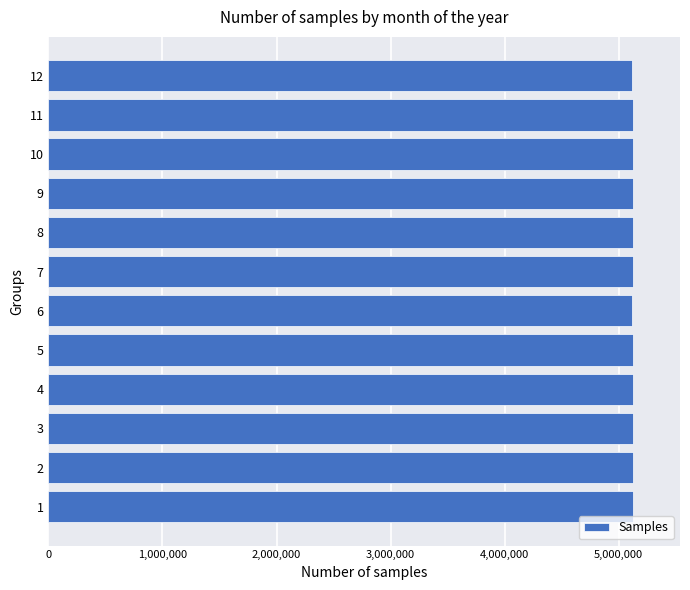

What is the sum of all values?

61475934